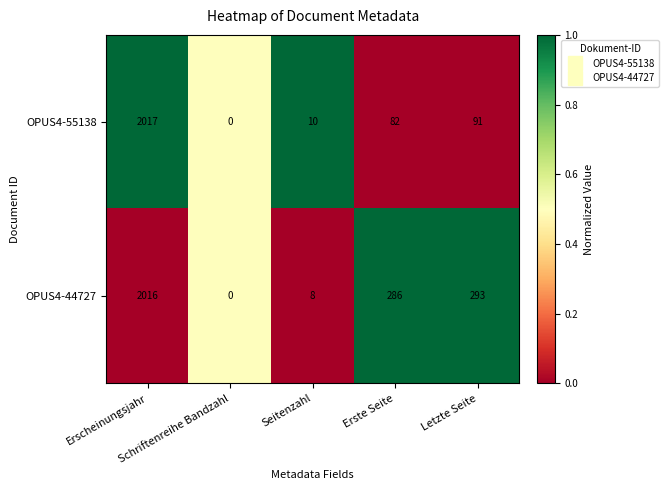

Which series has the widest spread of values?

OPUS4-55138